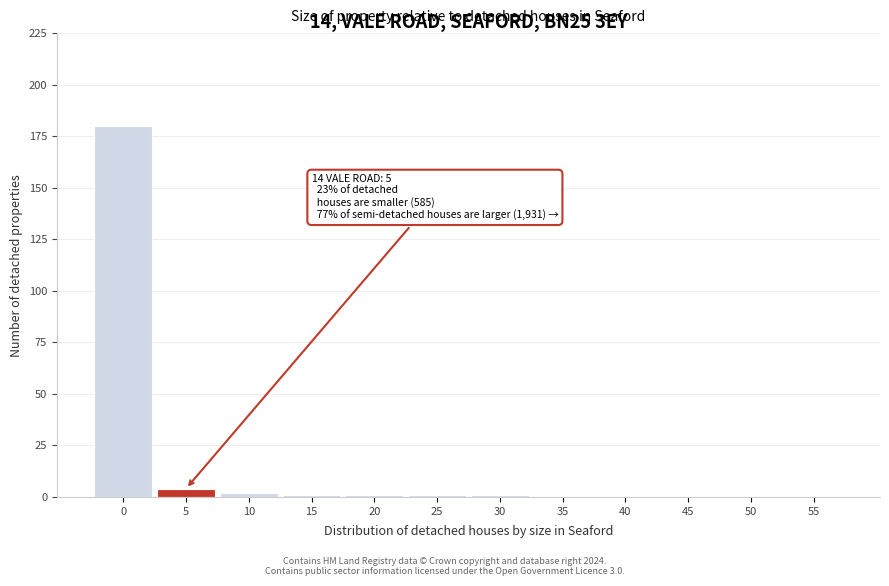

Reading right to left, what are all the values shown in this chart?

55=0	50=0	45=0	40=0	35=0	30=1	25=1	20=1	15=1	10=2	5=4	0=180